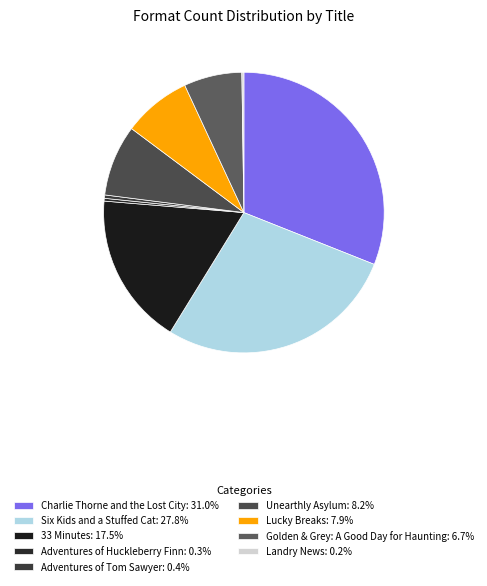

Is there any slice that represents more than half of the pie?

No